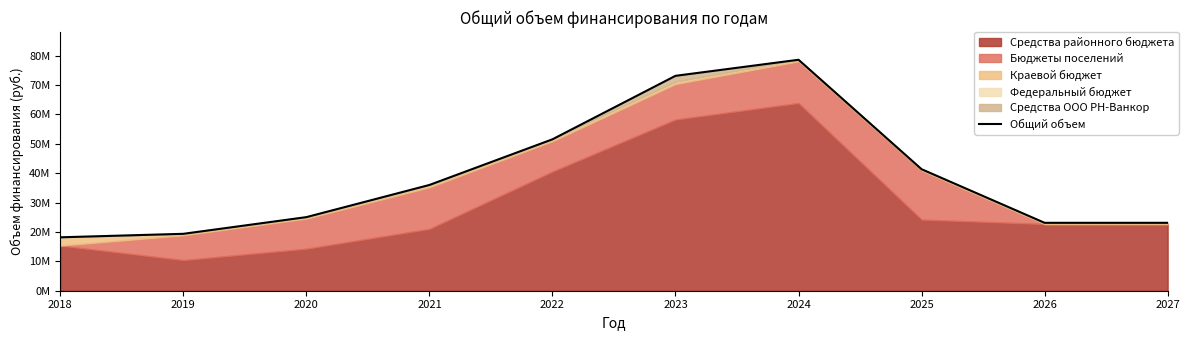

What is the value of the 4th point from the left?

35988463